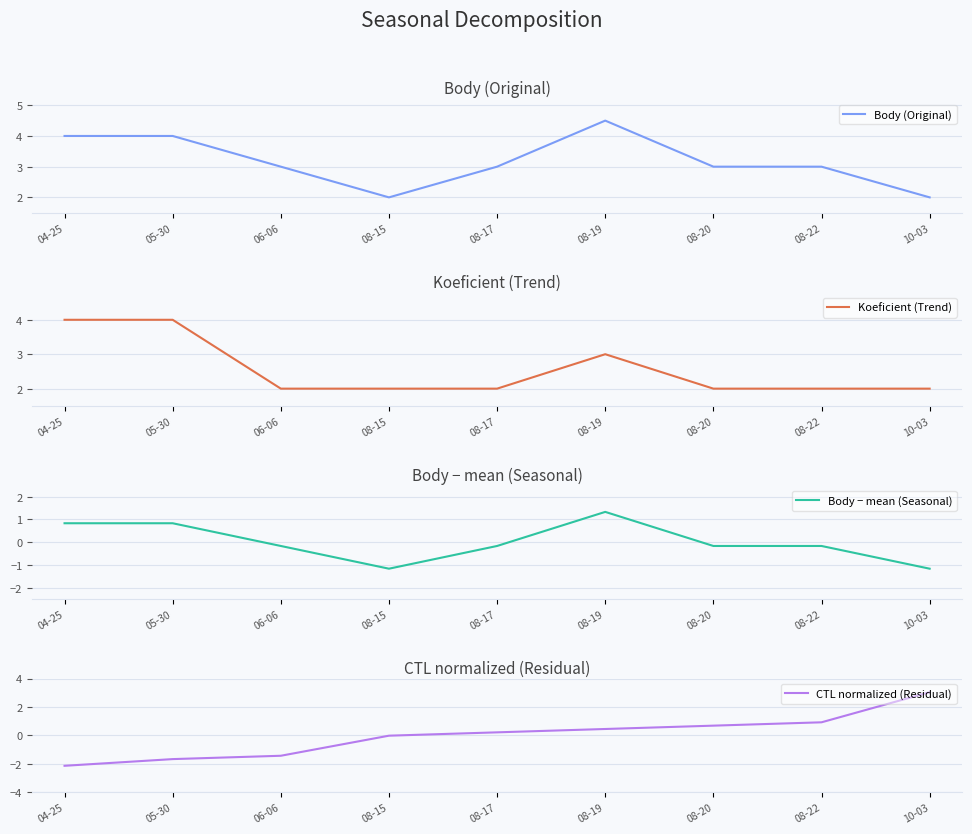

How many positive values does the Body − mean (Seasonal) series have?

3